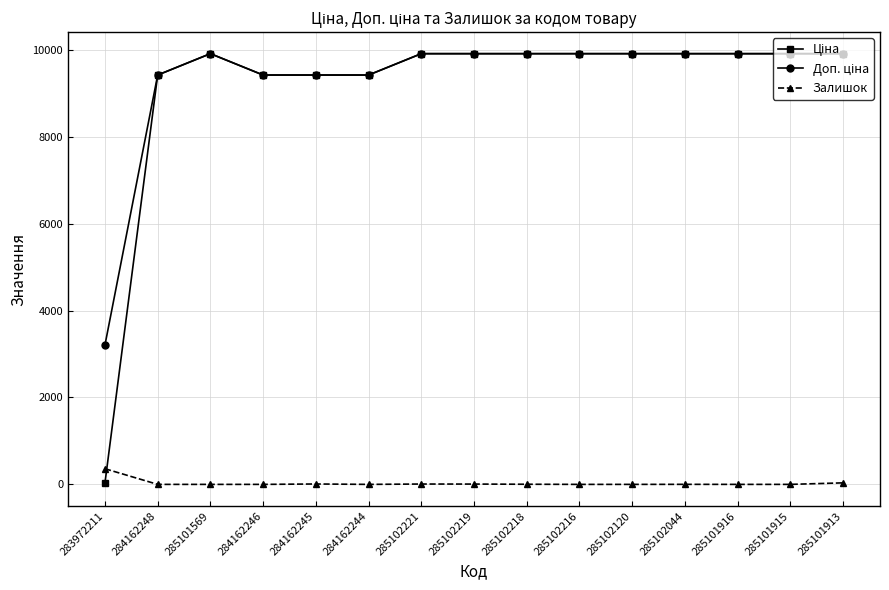

What is the sum of all Залишок values?

423.0